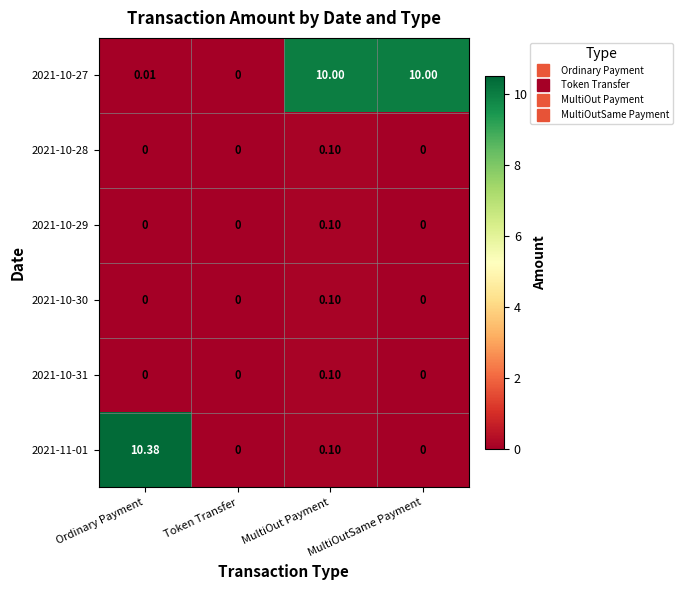

At which category does the chart reach its peak across all series?

Ordinary Payment